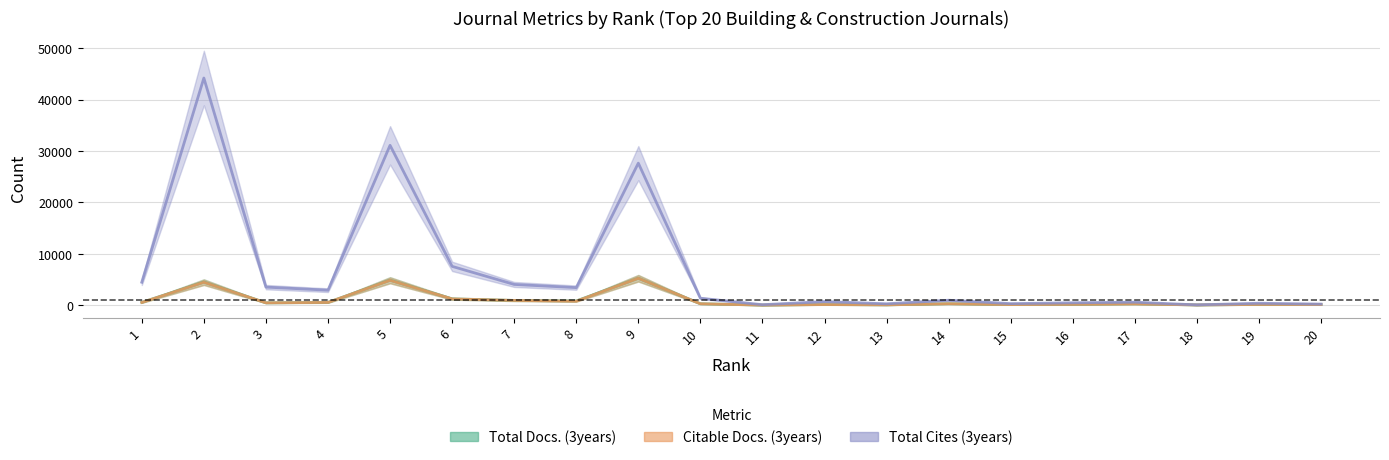

Reading left to right, what are all the values shown in this chart?

Total Docs. (3years): 597	4542	517	594	4913	1290	980	875	5293	334	74	182	119	345	175	223	323	101	197	196
Citable Docs. (3years): 588	4509	517	590	4887	1278	979	831	5284	333	69	174	116	339	168	219	305	97	196	178
Total Cites (3years): 4515	44174	3566	2969	31106	7596	4084	3465	27643	1410	148	755	327	1017	358	519	638	115	436	270